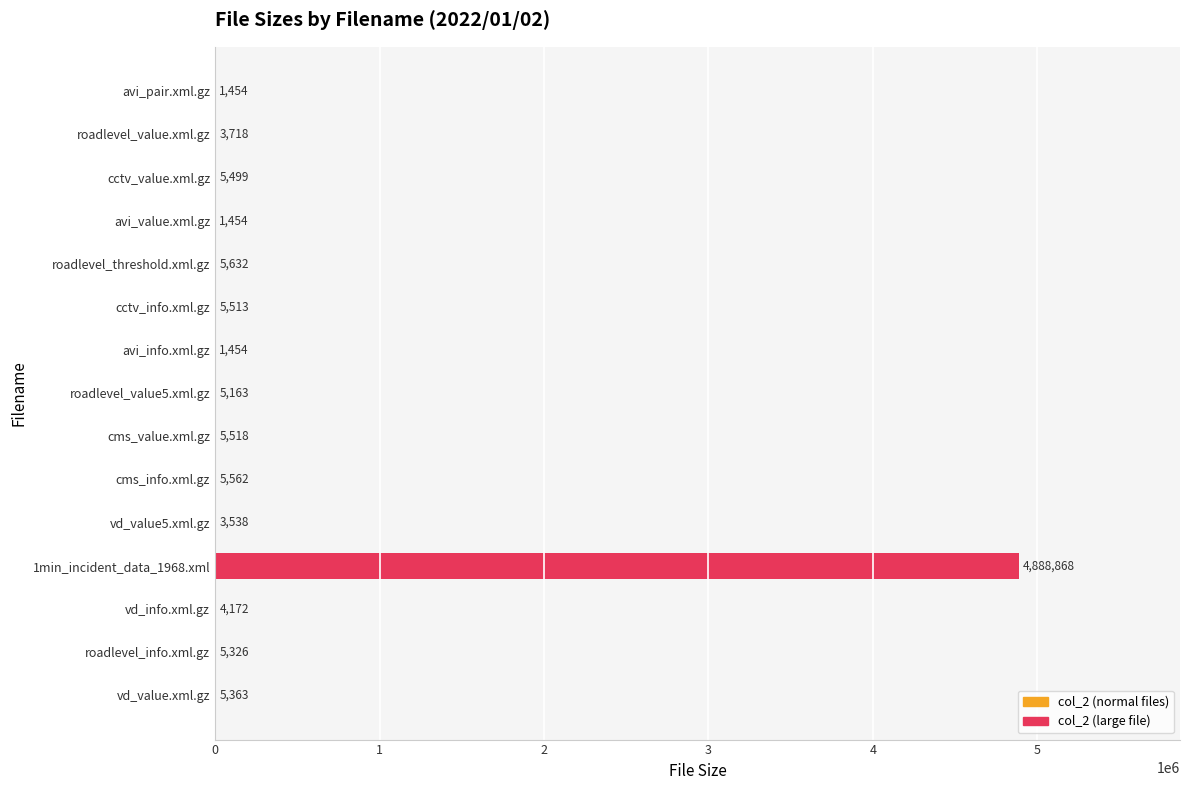

The value at avi_info.xml.gz is 1454. True or false?

True